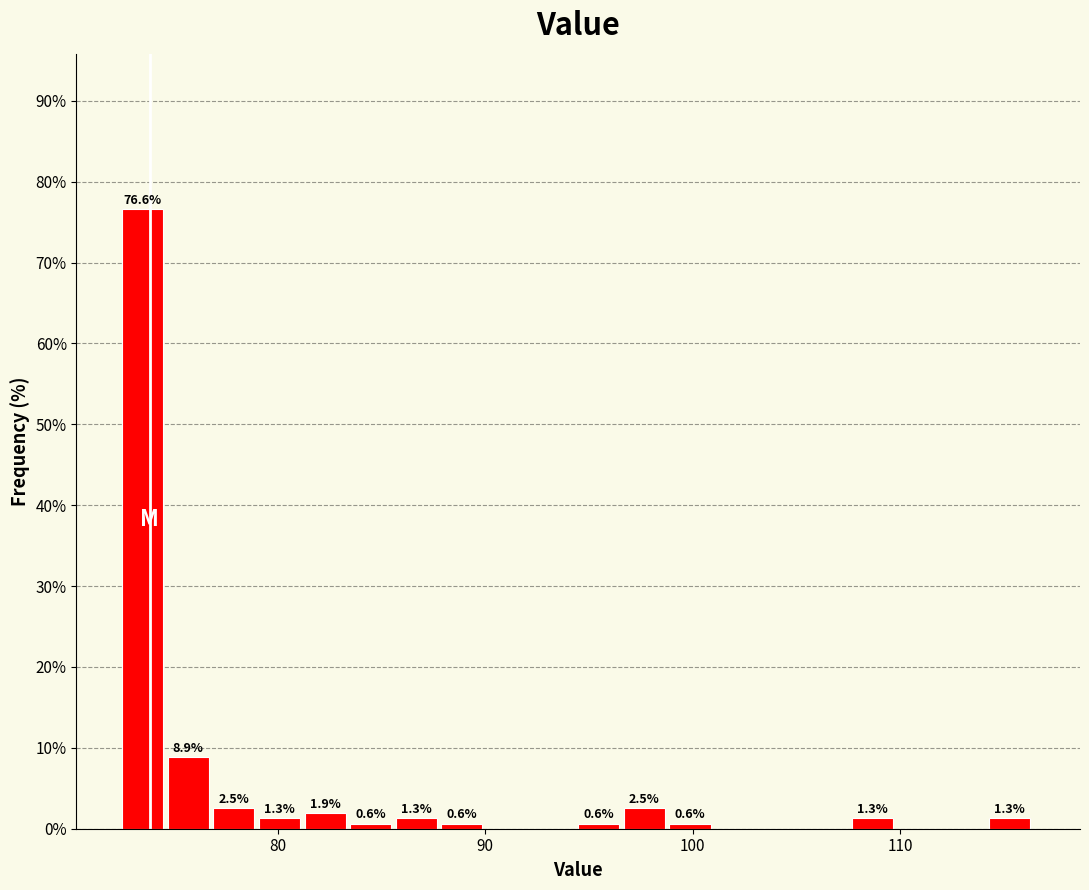

Read against the x-axis, roughly where is the centre of the tallest bar?

73